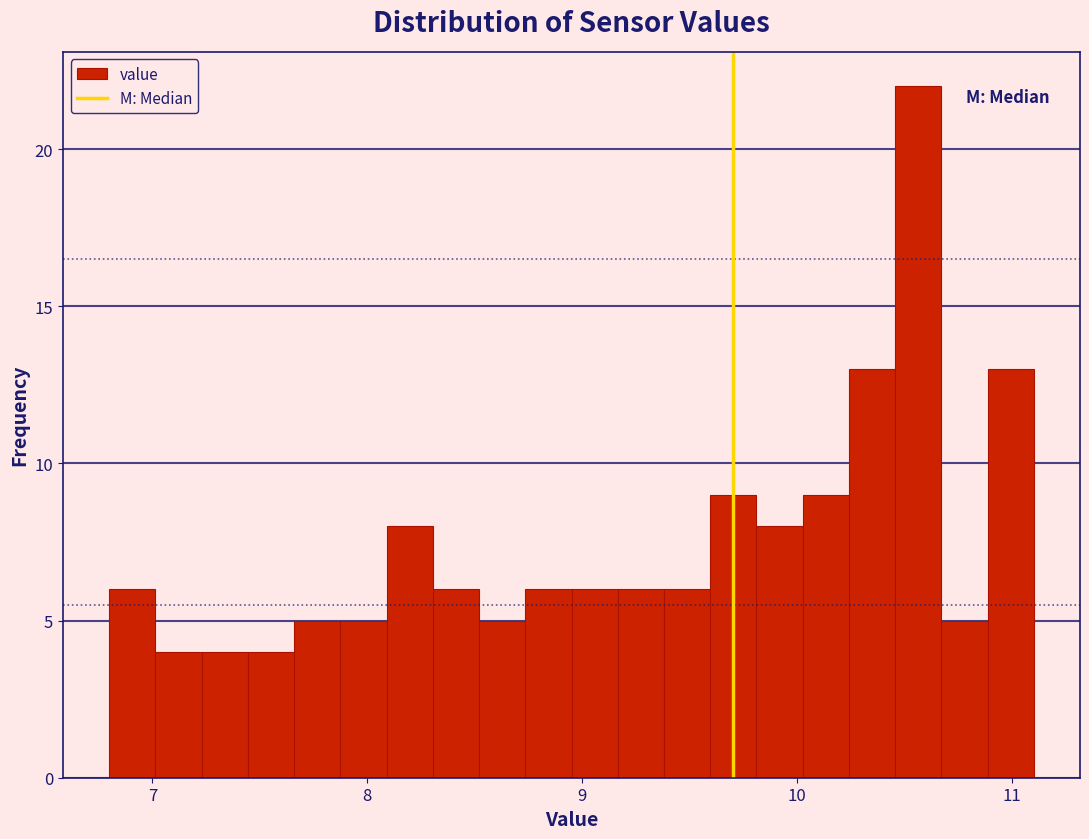

Around what value on the x-axis is the tallest bar? Give the approximate position of its centre, as read against the axis.

10.6